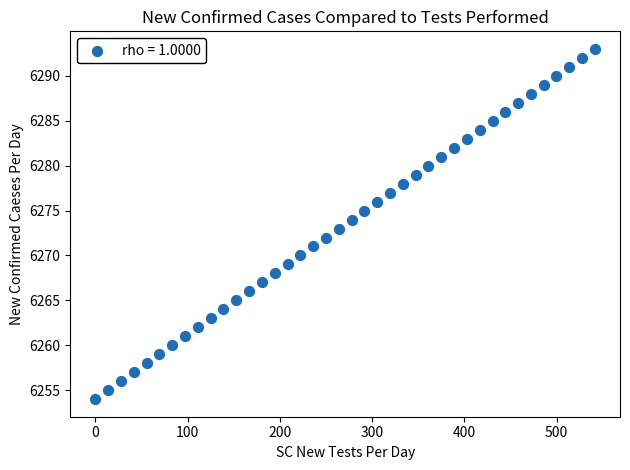

What is the range of Y values (max minus min)?

39